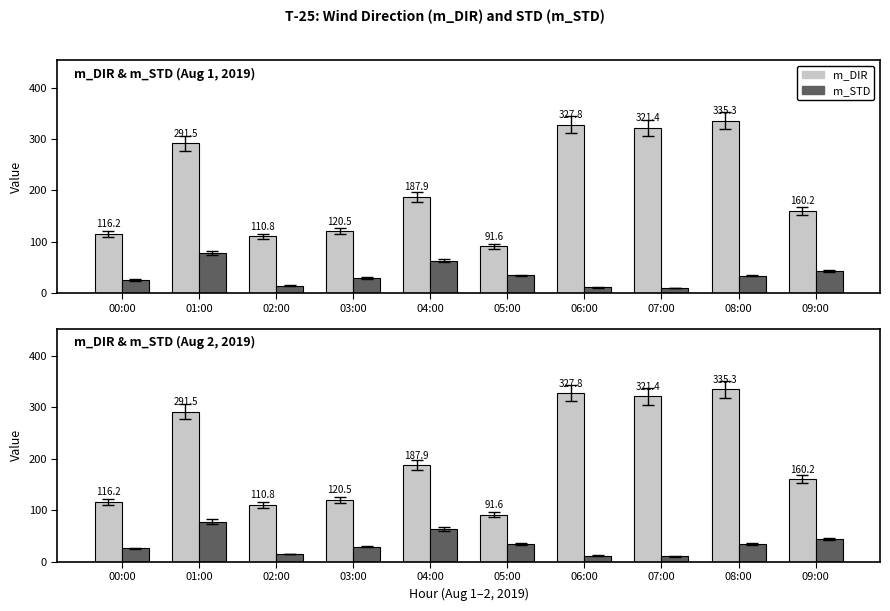

At which label is m_STD closest to 44?

09:00